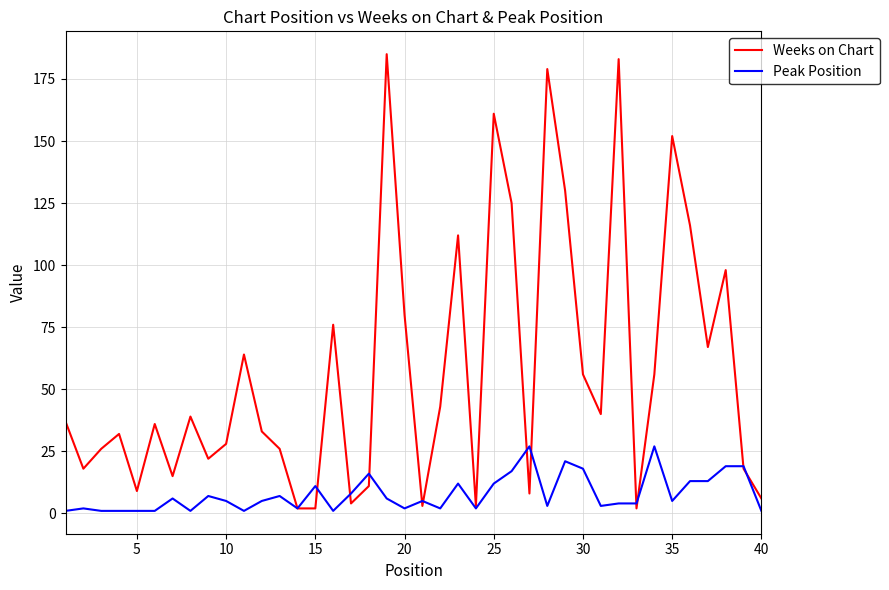

How many series are shown in this chart?

2